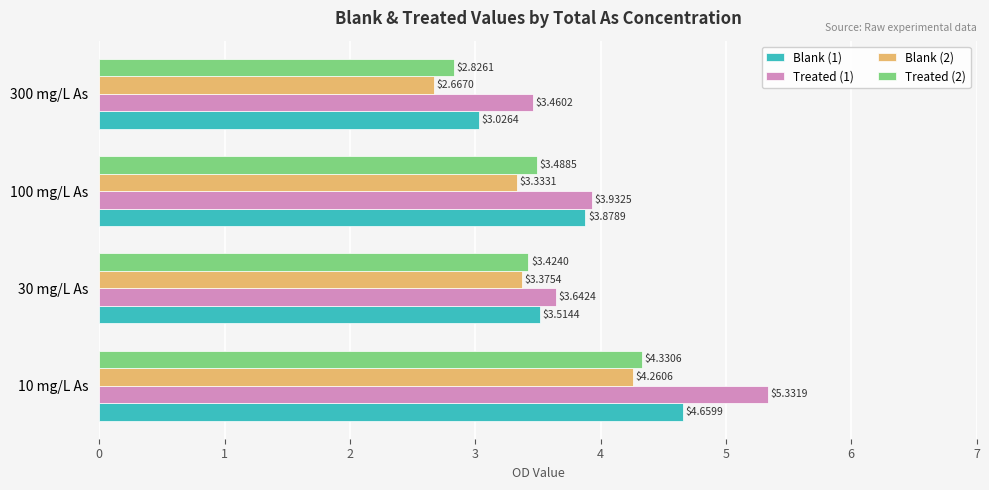

Rank the series by their maximum value, from highest to lowest.

Treated (1), Blank (1), Treated (2), Blank (2)